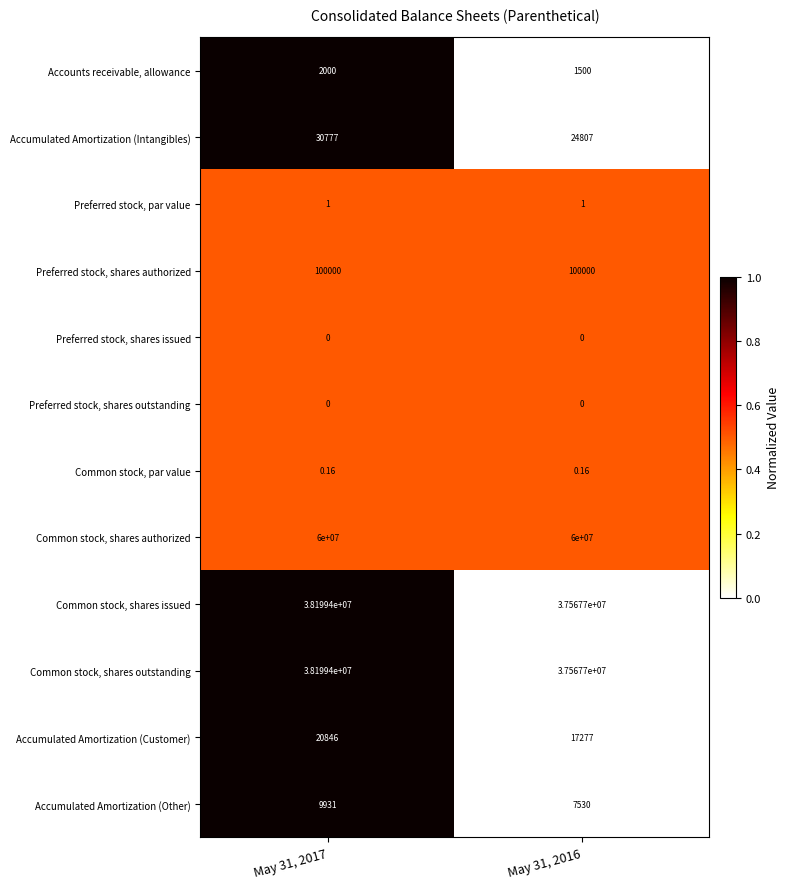

Which series has the largest total across all categories?

Common stock, shares authorized